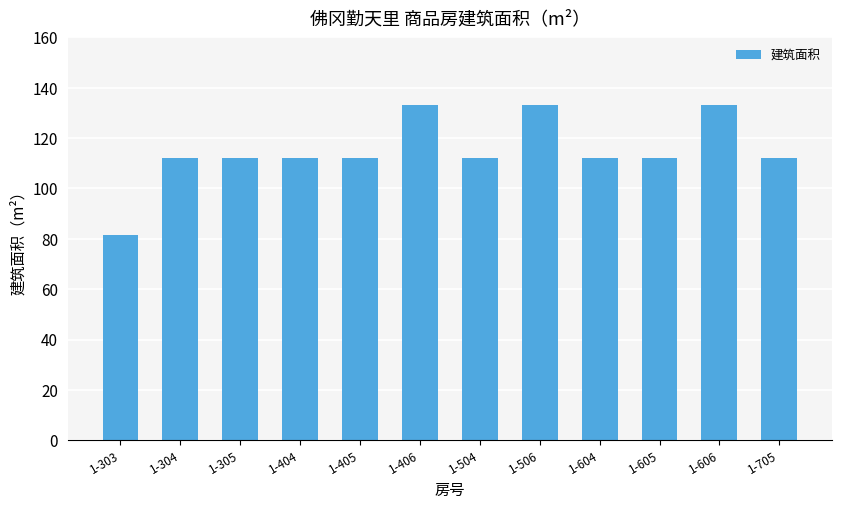

Is it true that the value at 1-303 is 145.0?

False